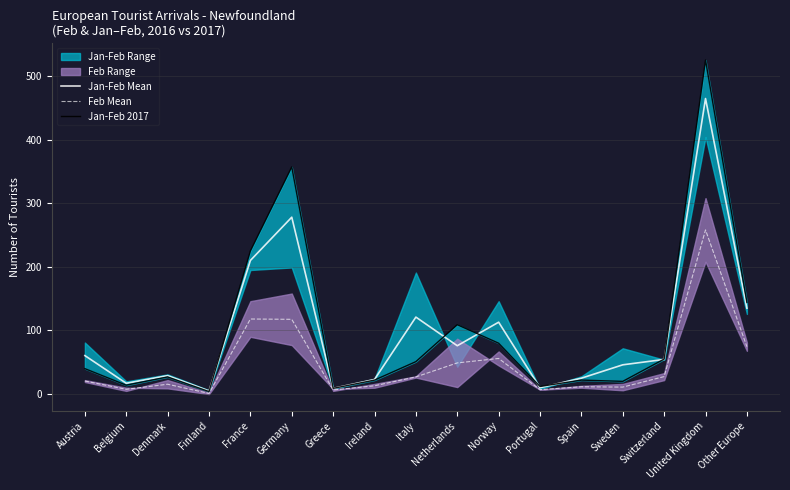

What is the label of the 7th point from the right?

Norway